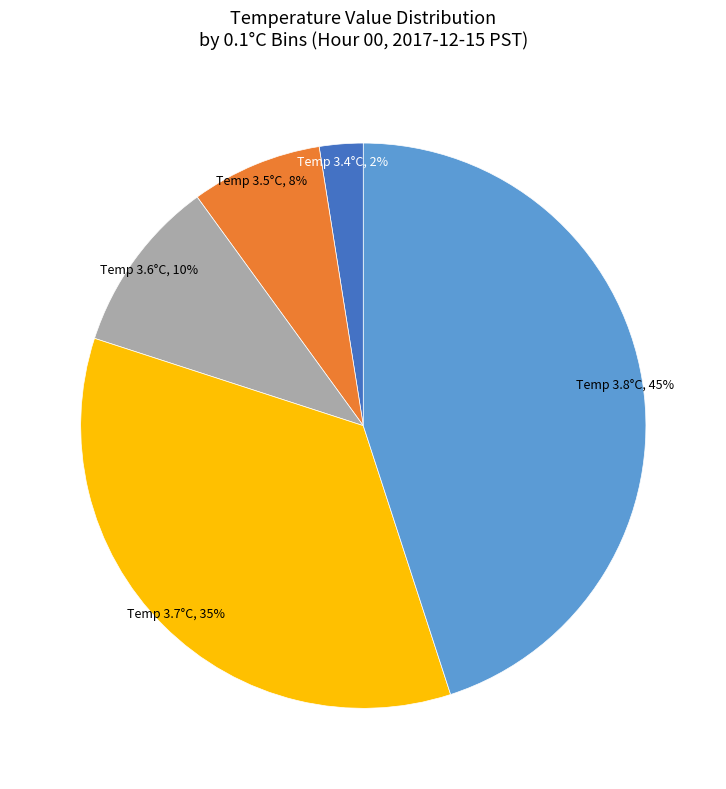

How many segments does this pie chart have?

5